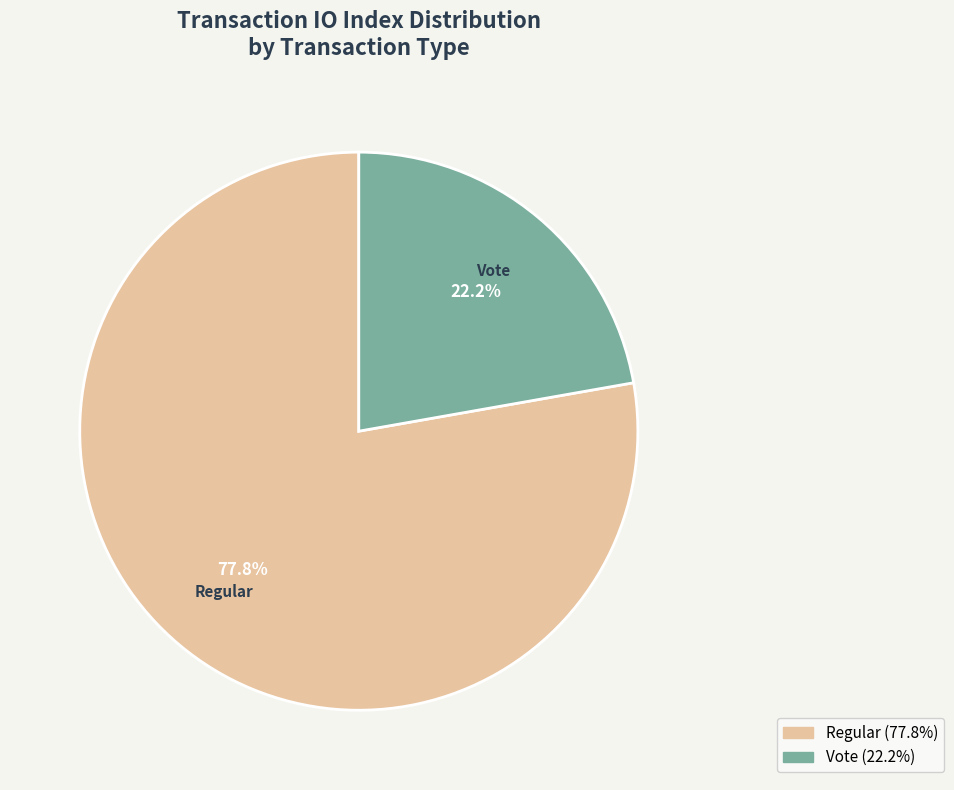

What is the majority slice?

Regular